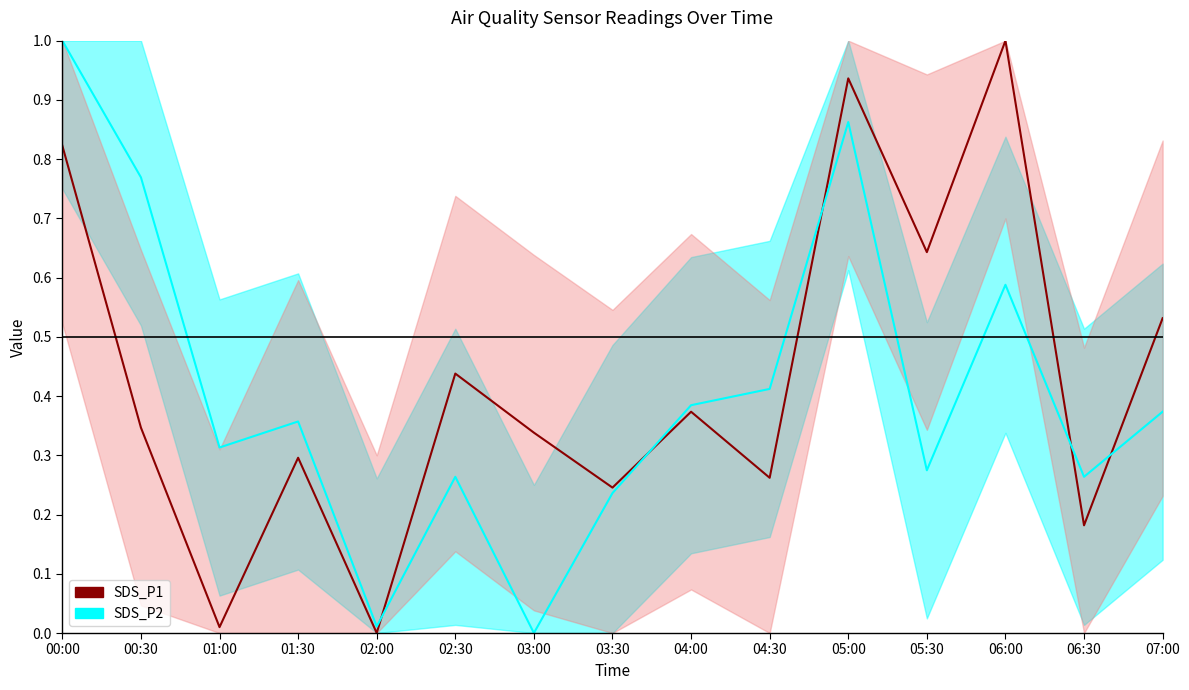

Is the value of SDS_P2 at 05:00 greater than the value of SDS_P1 at 05:00?

No